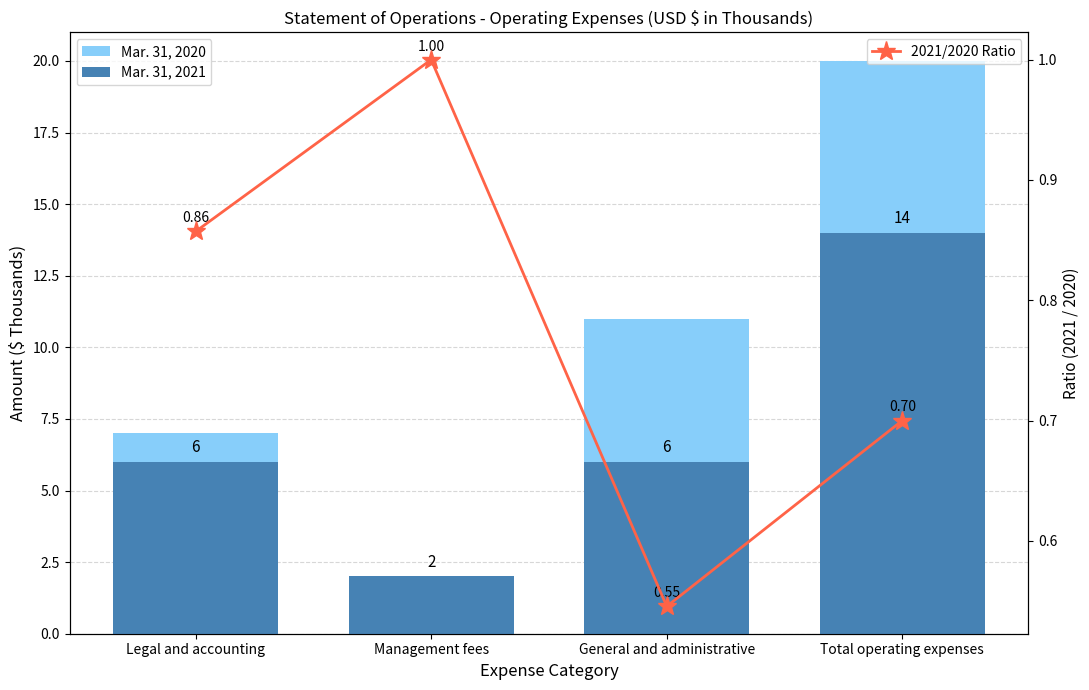

What is the total value across all series at Management fees?

5.0